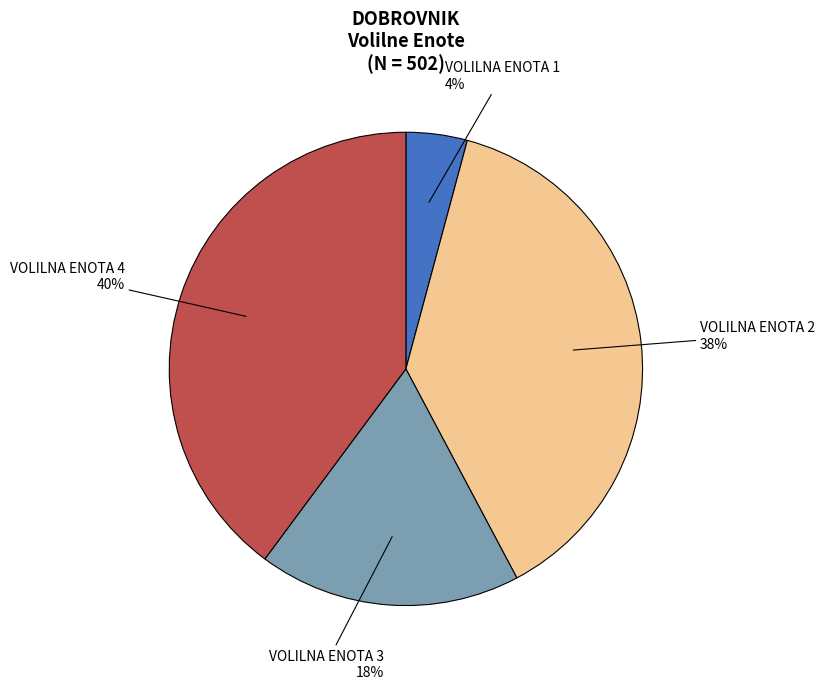

To the nearest percent, what is the average slice percentage?

25%